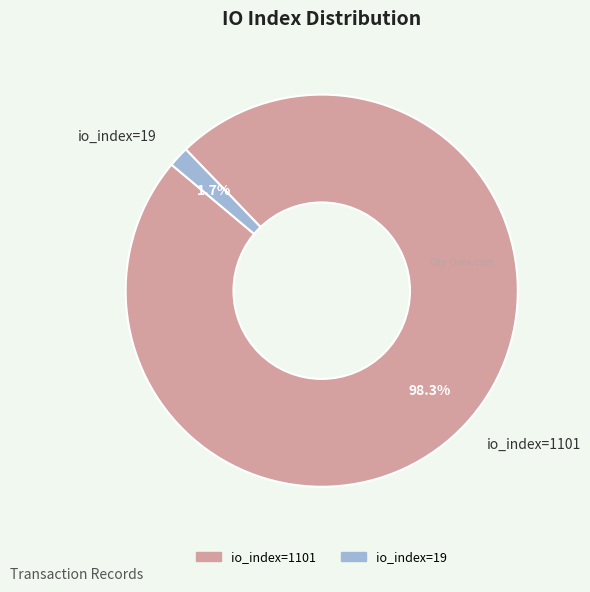

Which slice is the smallest?

io_index=19